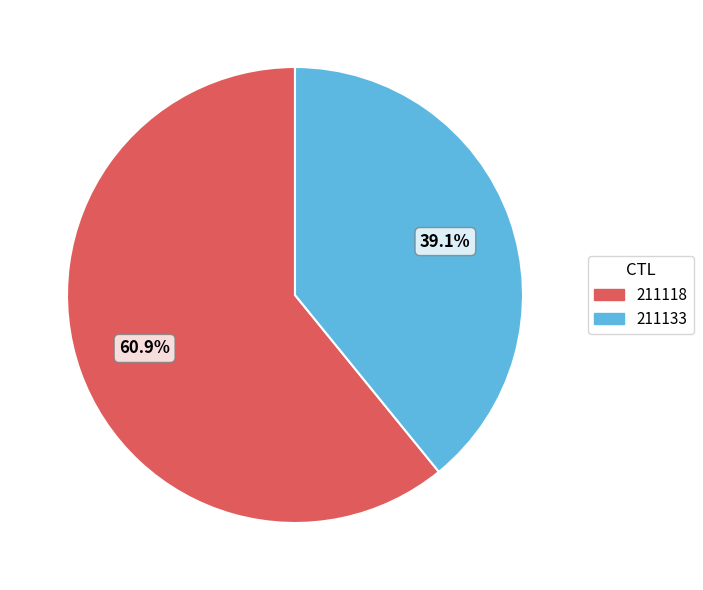

To the nearest percent, what is the average slice percentage?

50%